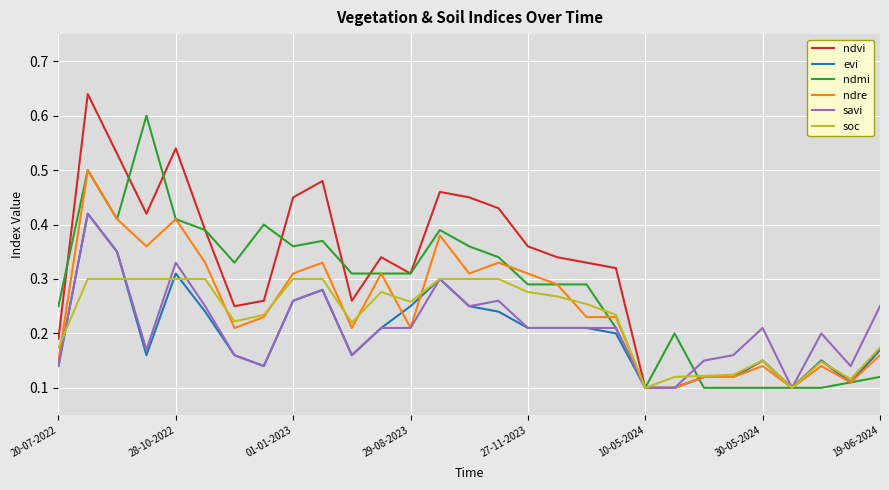

Which series has the largest range (max minus min)?

ndvi